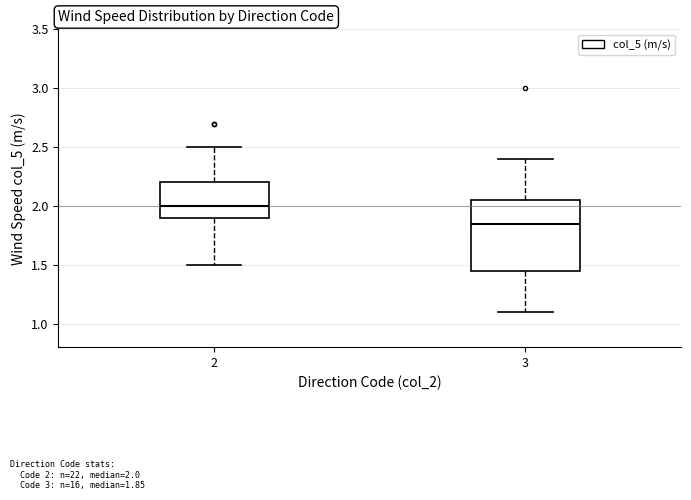

Which box is the tallest, from its lower edge to its upper edge?

3